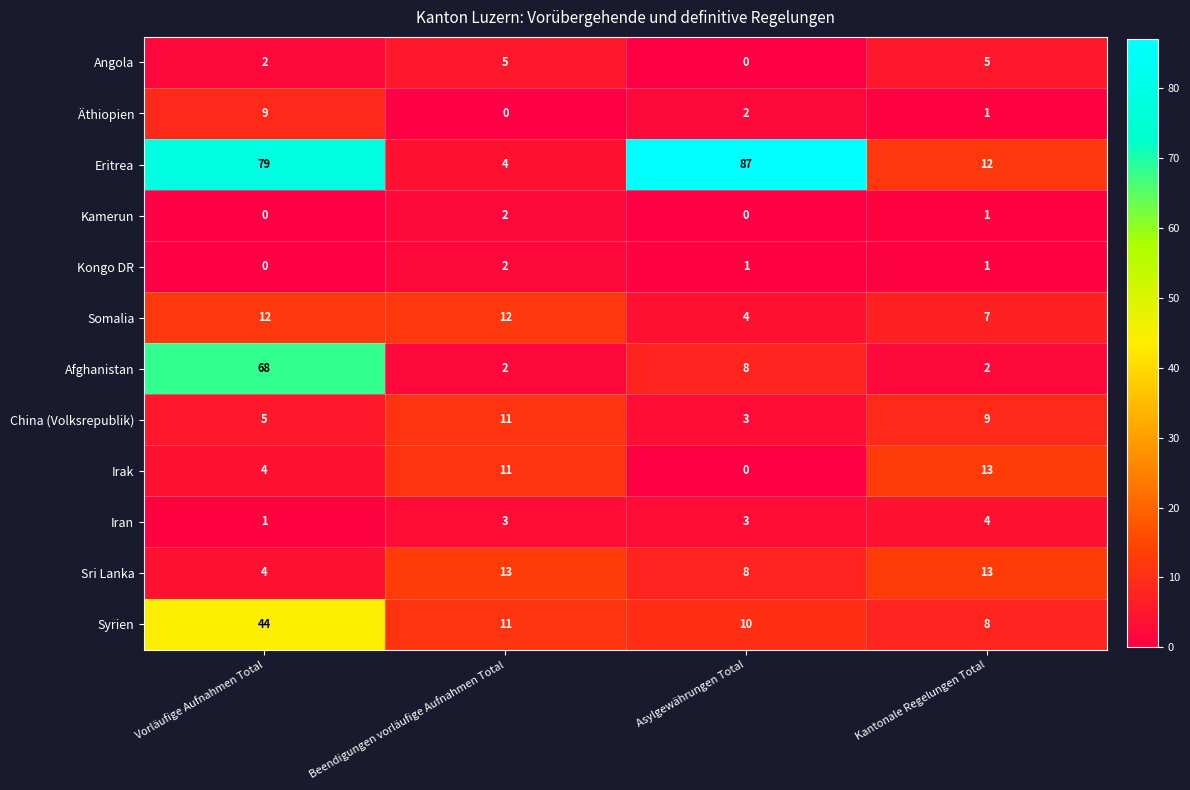

At which category is the sum across all series the highest?

Vorläufige Aufnahmen Total